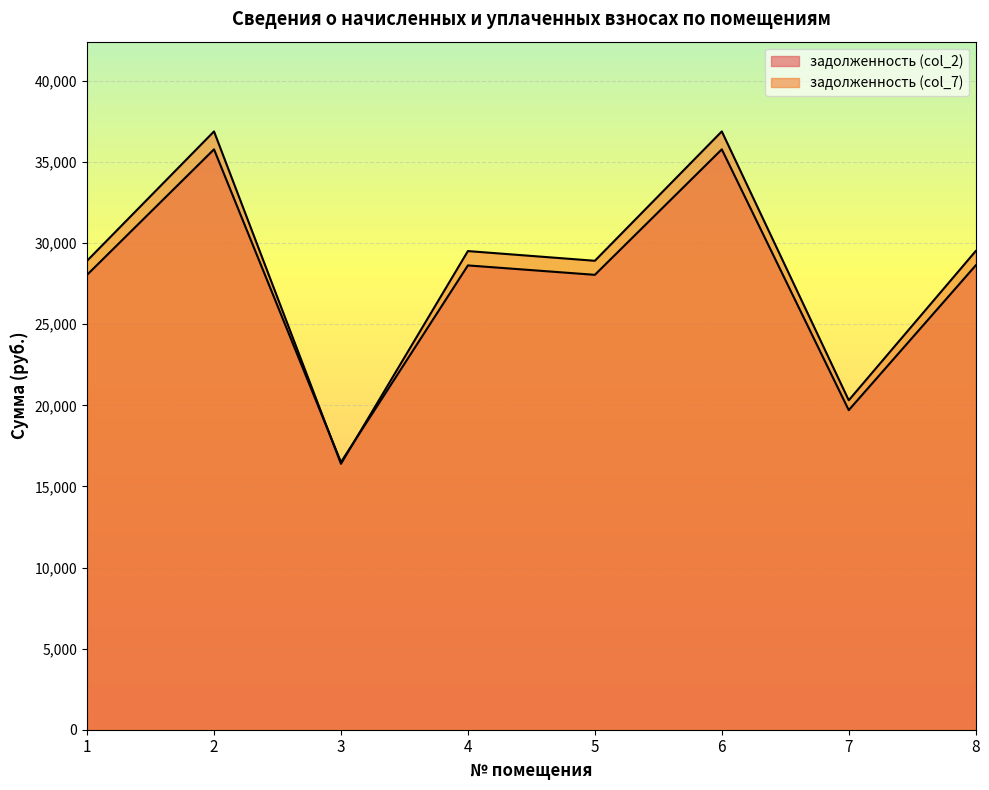

What is the difference between the maximum and minimum values in the задолженность (col_2) series?

19286.0